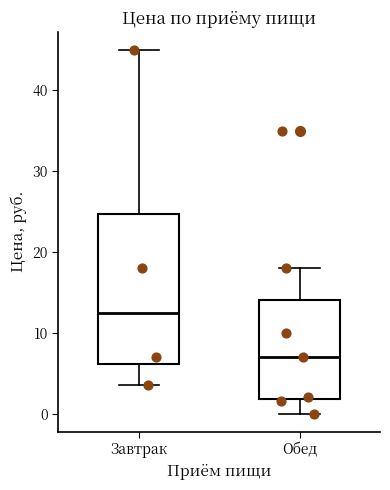

Reading left to right, read every box against the y-axis: the position of its median line, the range the box covers, and the ends of its whiskers. The values are not printed on the chart, so give them approximately, as read against the axis.

Завтрак: median 13, box 6 to 25, whiskers 4 to 45
Обед: median 7, box 2 to 14, whiskers 0 to 18